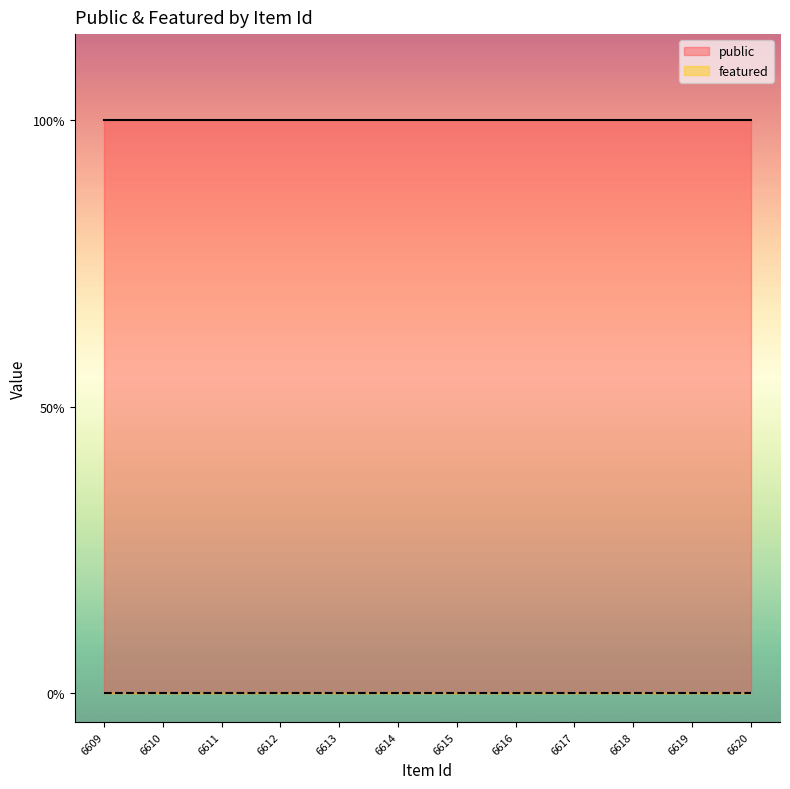

Does the chart display data point markers on the line(s)?

No